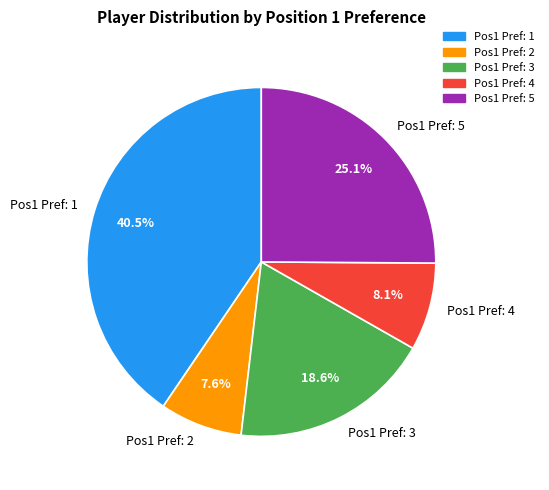

Which slice is the largest?

Pos1 Pref: 1